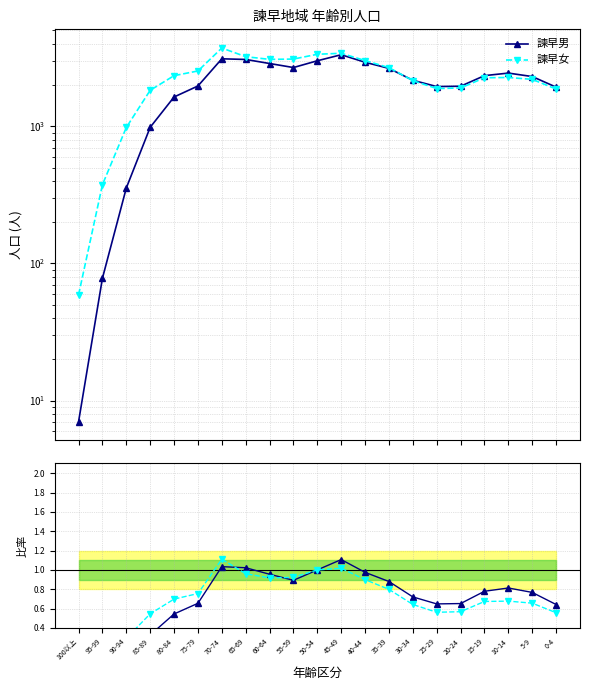

What is the difference between the second highest and minimum values in the 諫早男 series?

3101.0